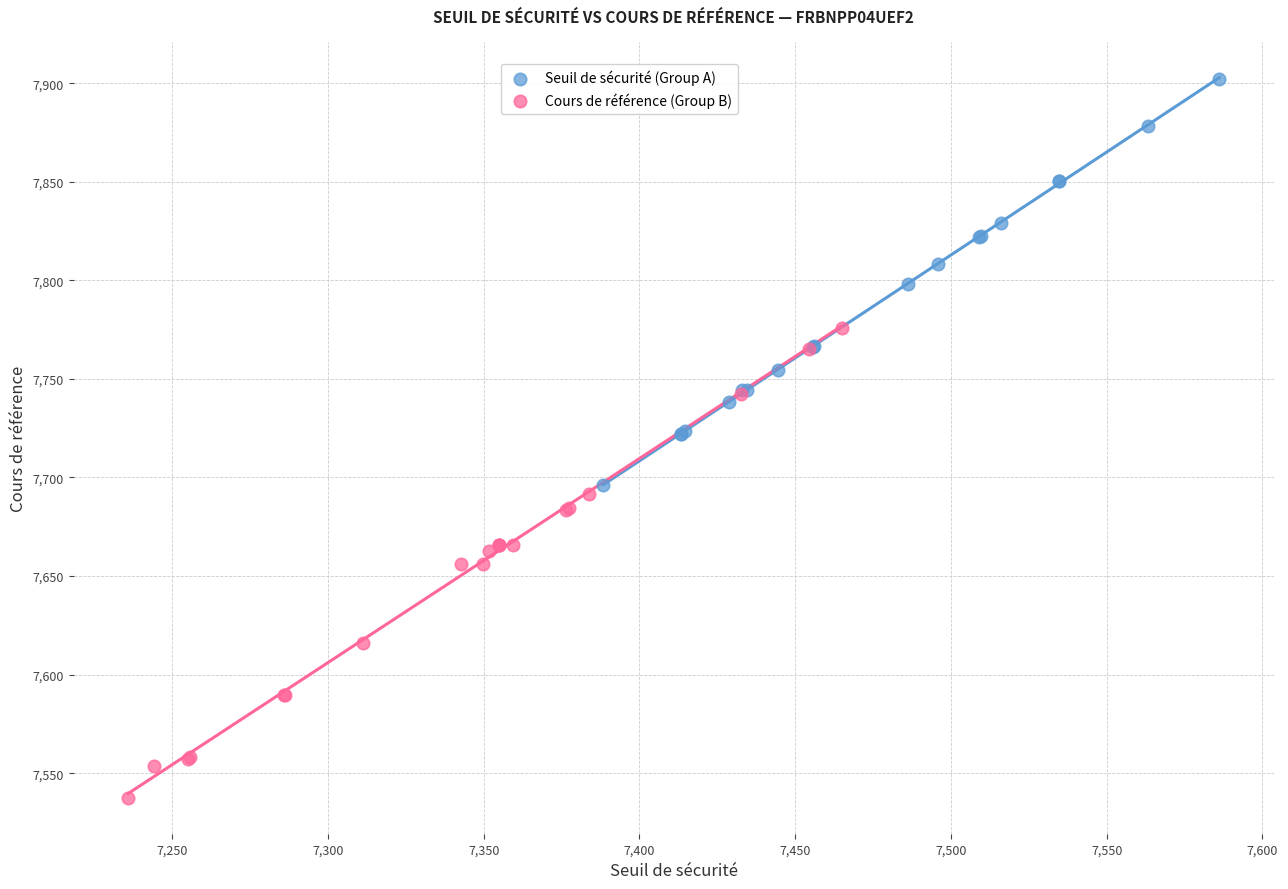

Which series contains the lowest Y value?

Cours de référence (Group B)